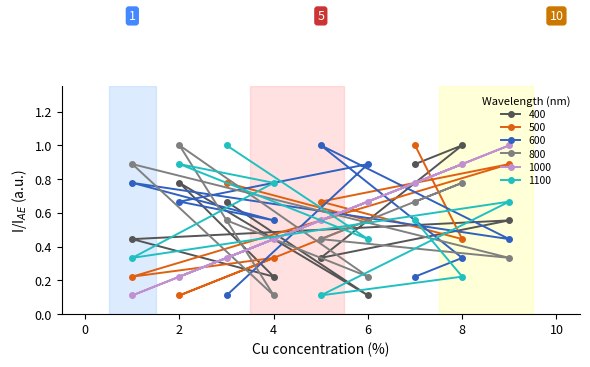

Where is 800 nearest to the value 0?

4